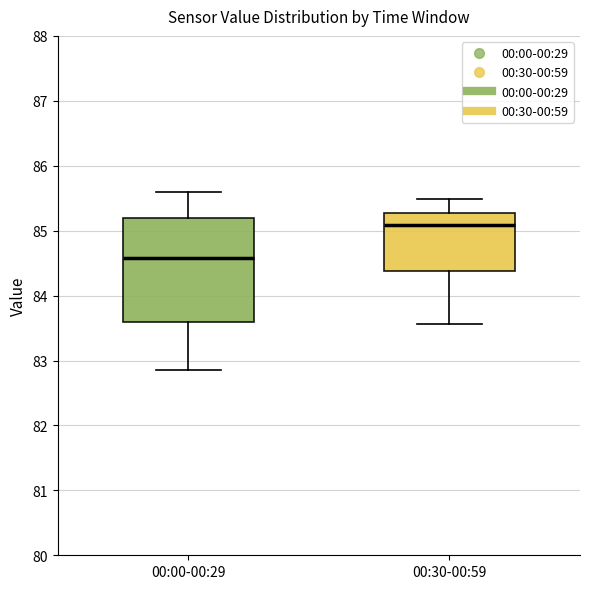

Which box is the tallest, from its lower edge to its upper edge?

00:00-00:29